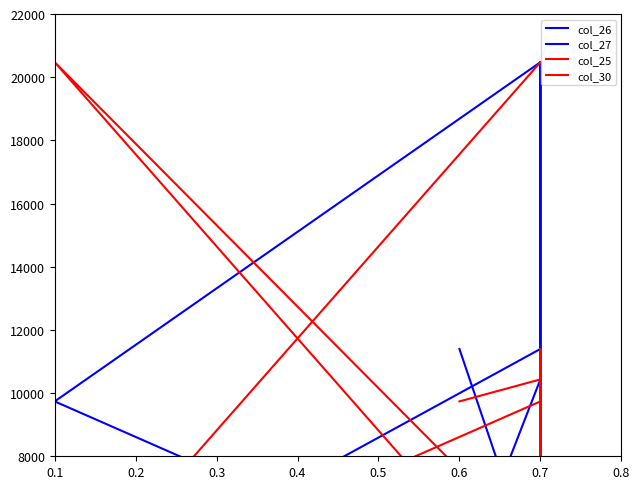

How many values in the col_26 series are below 5000?

4